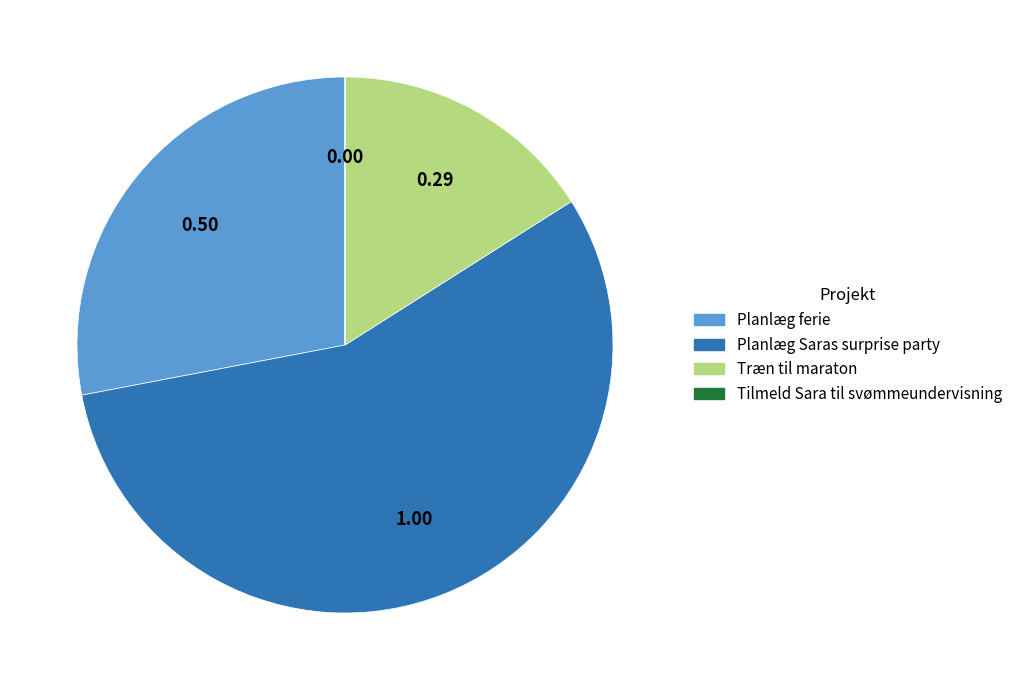

The Træn til maraton slice represents 9% of the pie. True or false?

False